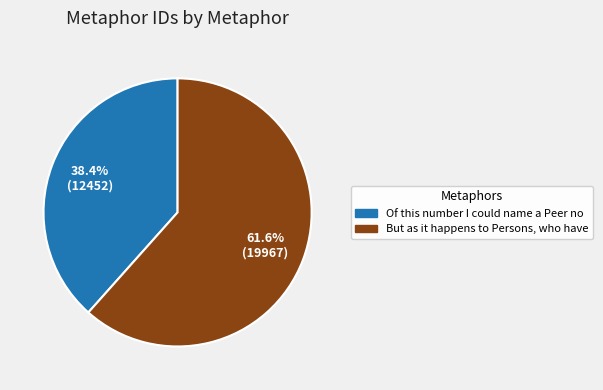

To the nearest percent, what portion does Of this number I could name a Peer no represent?

38%